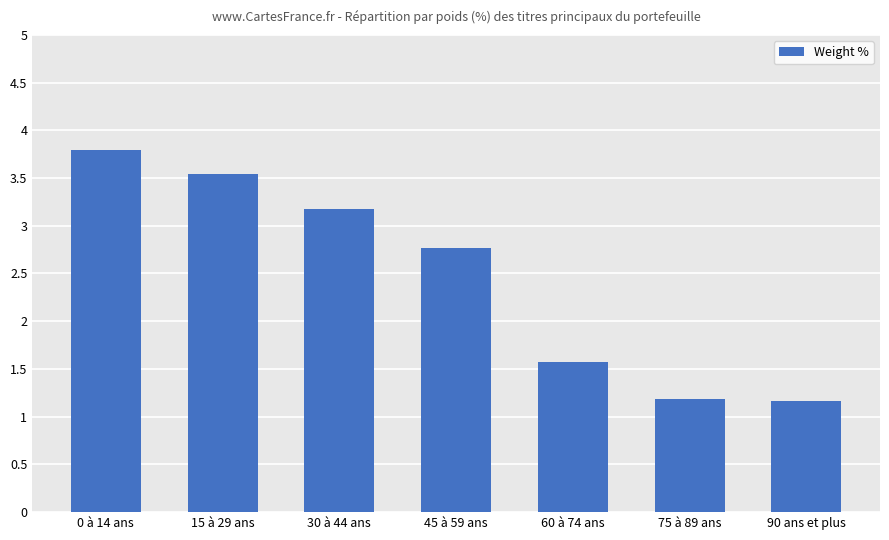

The chart shows a value of 4.9 at 30 à 44 ans. True or false?

False